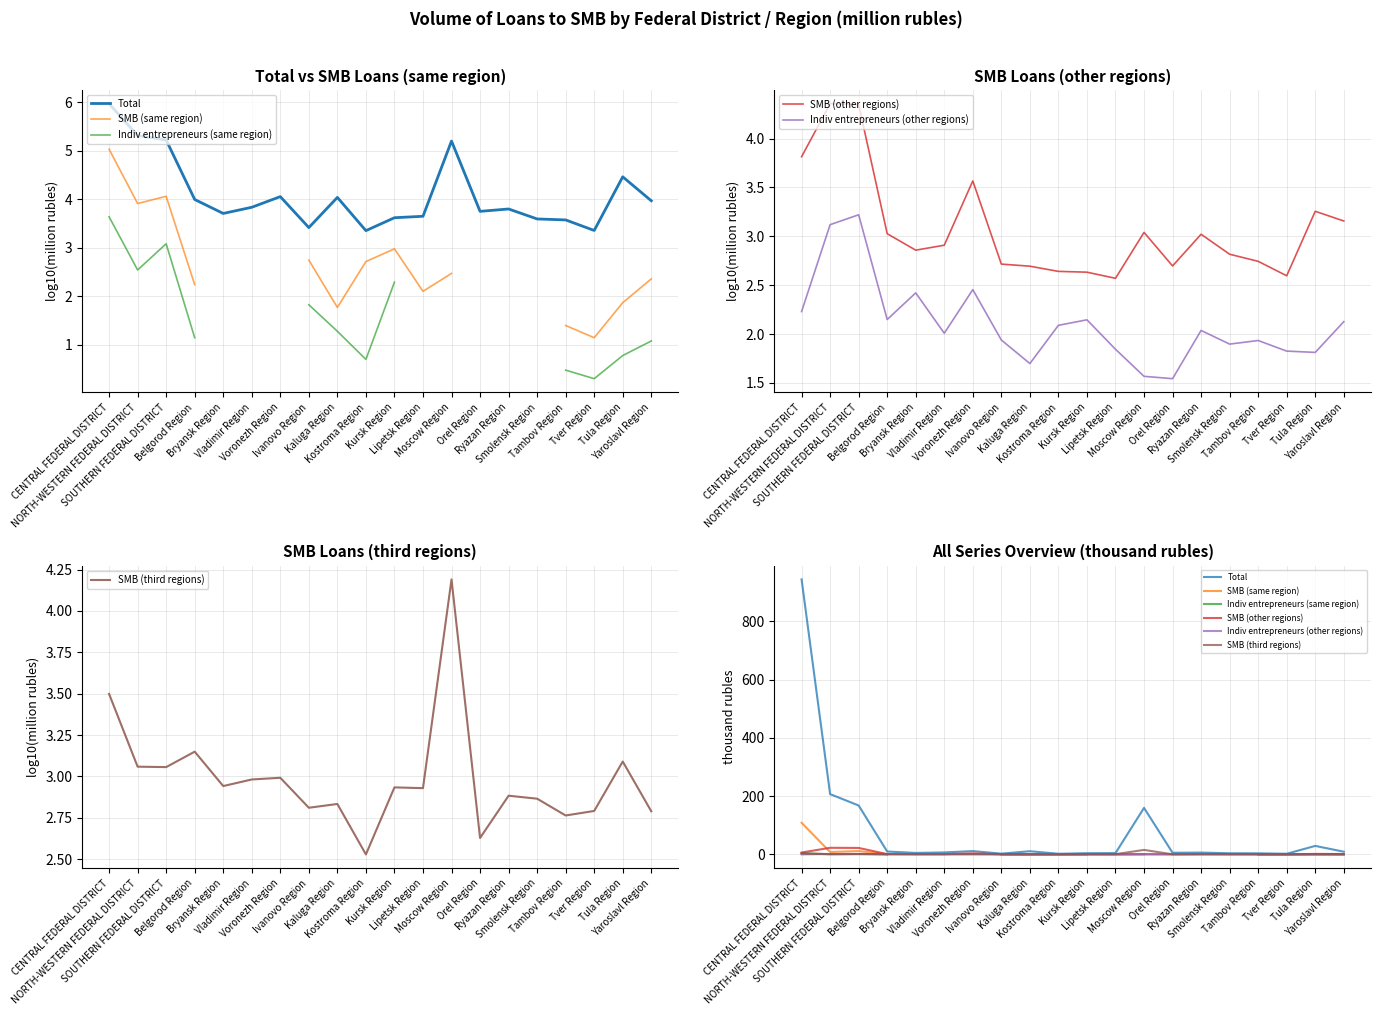

How many categories are shown in the chart?

20